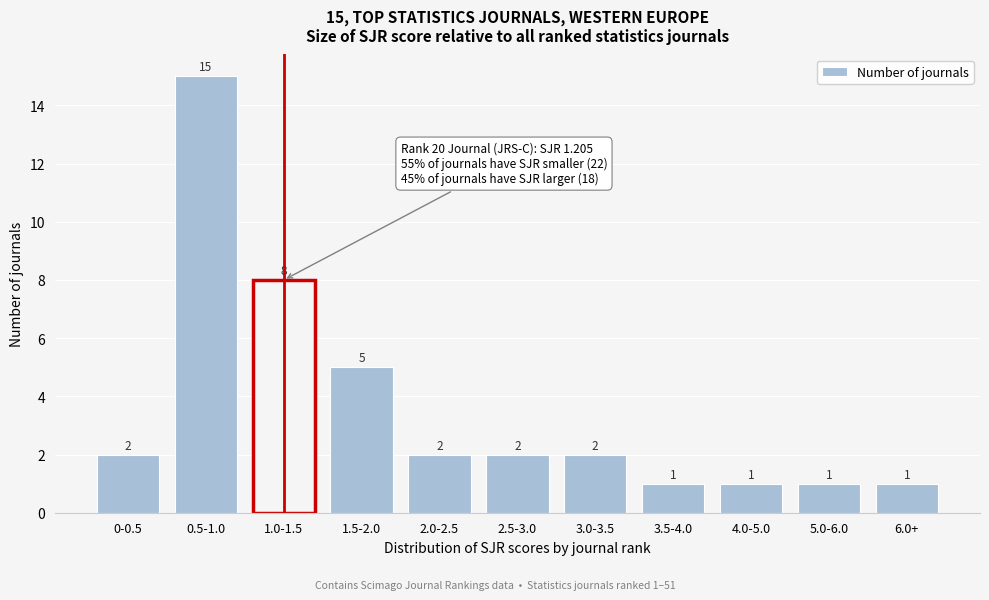

Reading right to left, list all the values displayed in this chart.

1	1	1	1	2	2	2	5	8	15	2